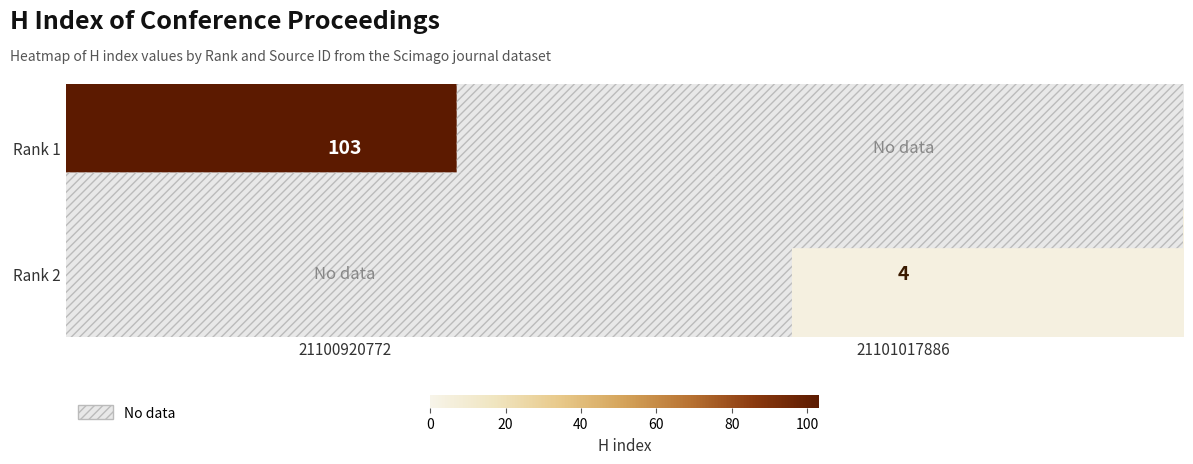

What is the greatest value displayed?

103.0